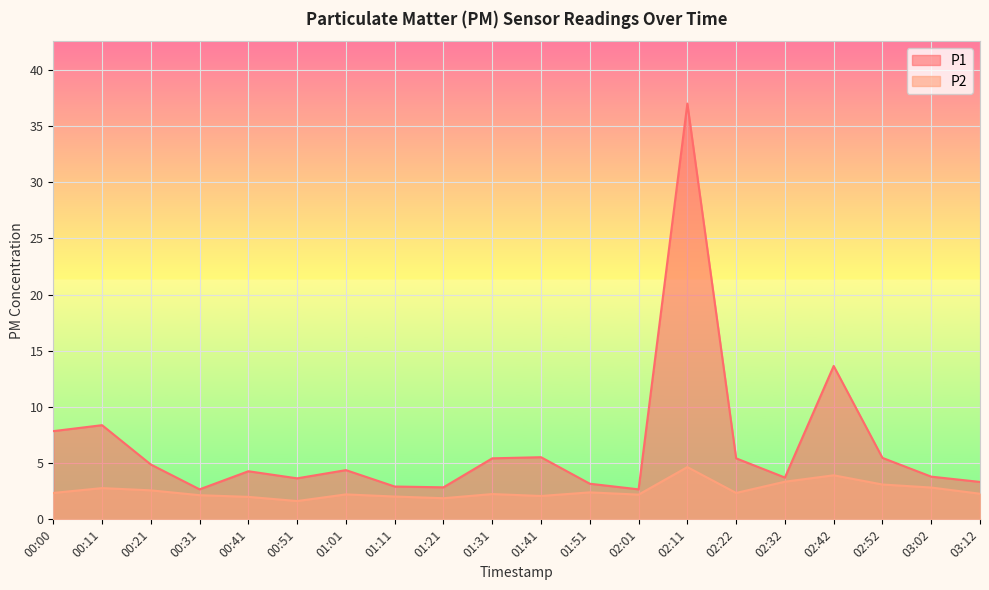

True or false: P1 and P2 cross at least once.

False